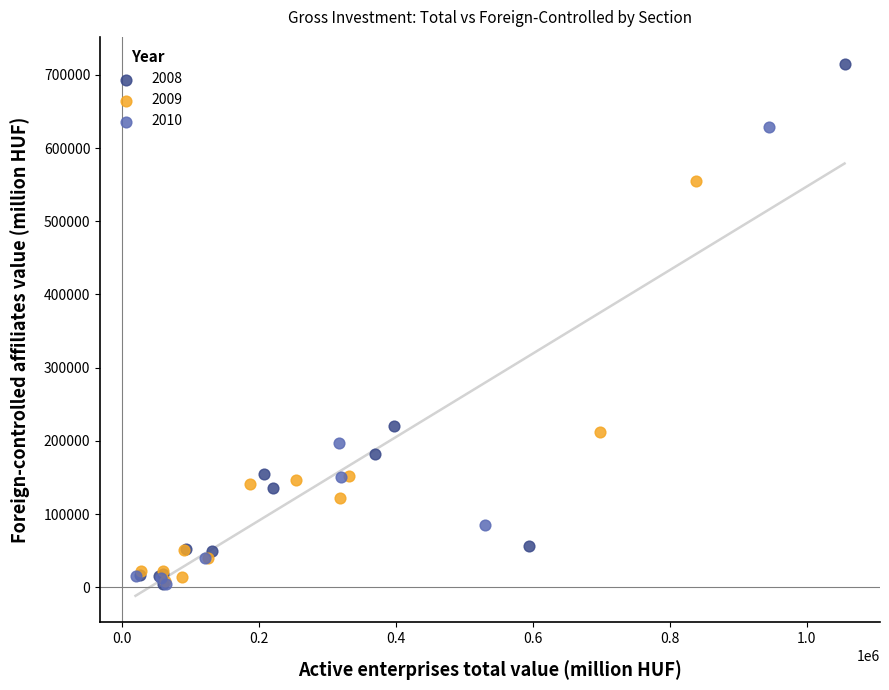

Which series reaches the maximum Y coordinate?

2008